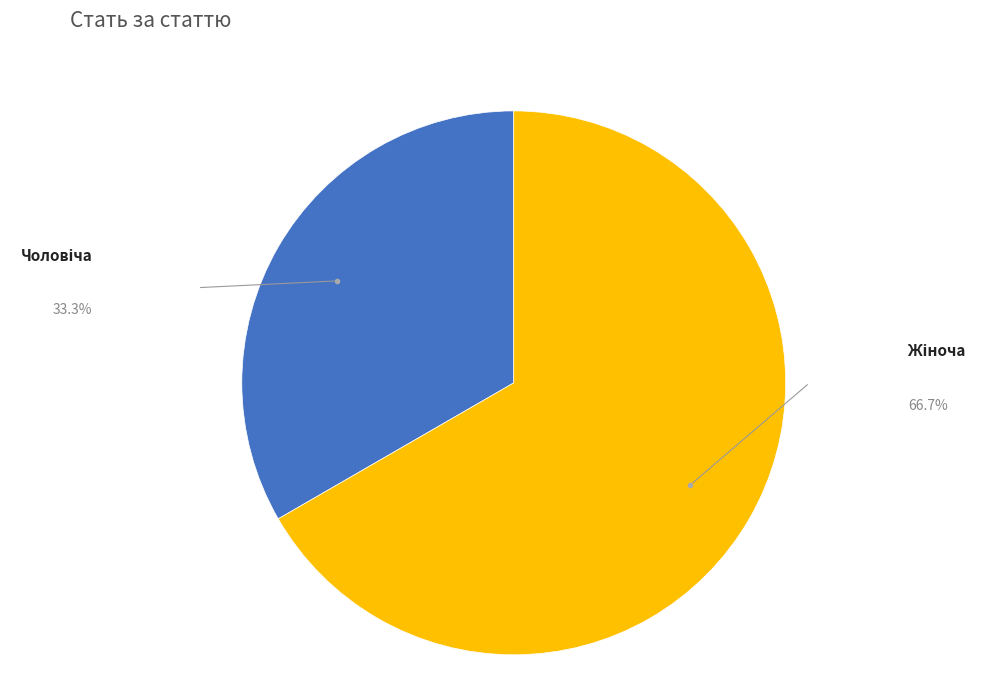

Is there a majority slice in this chart?

Yes